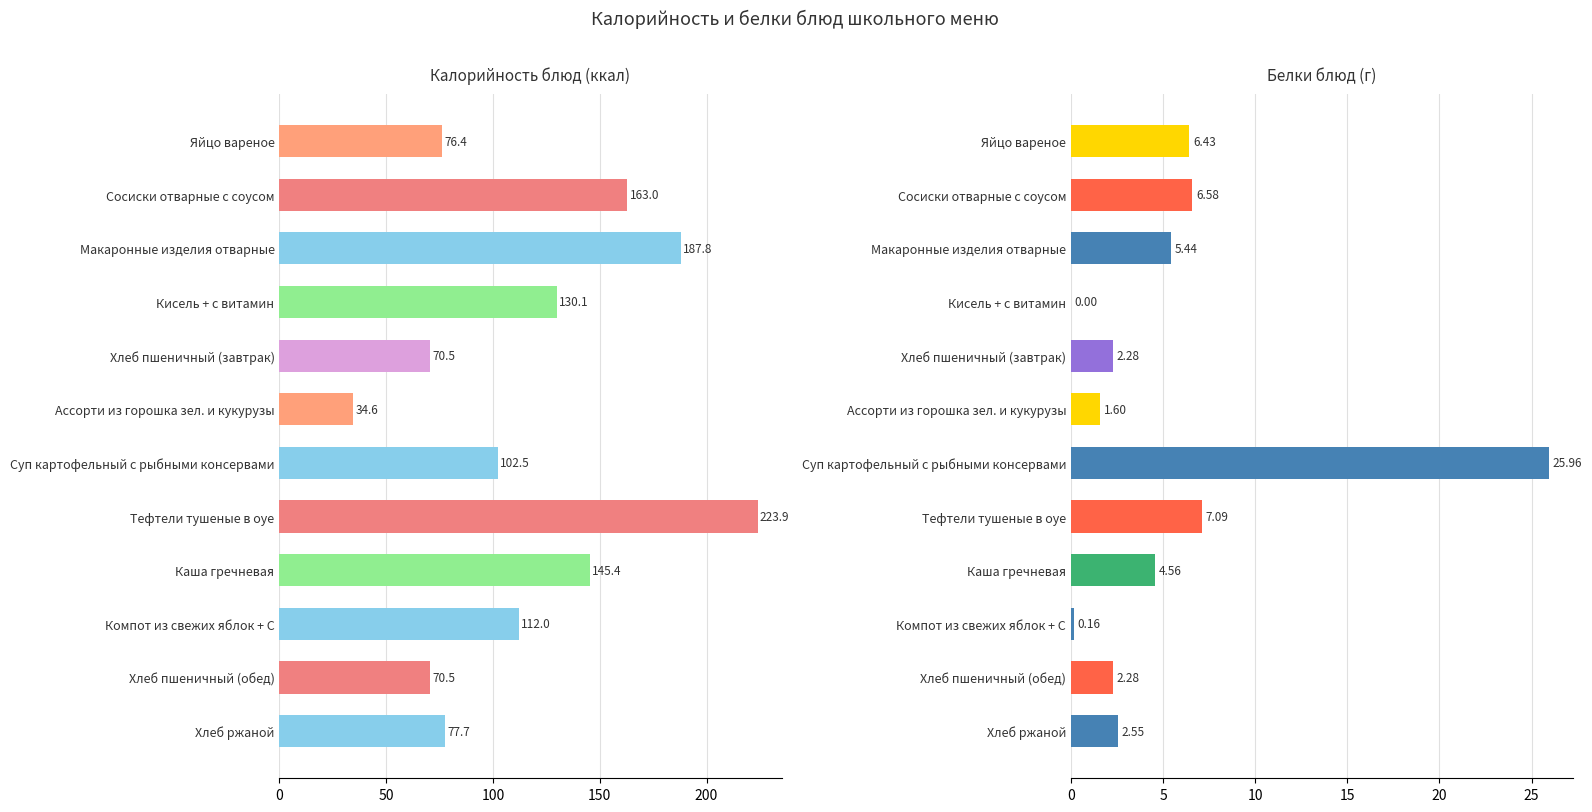

What is the sum of all Белки values?

64.9